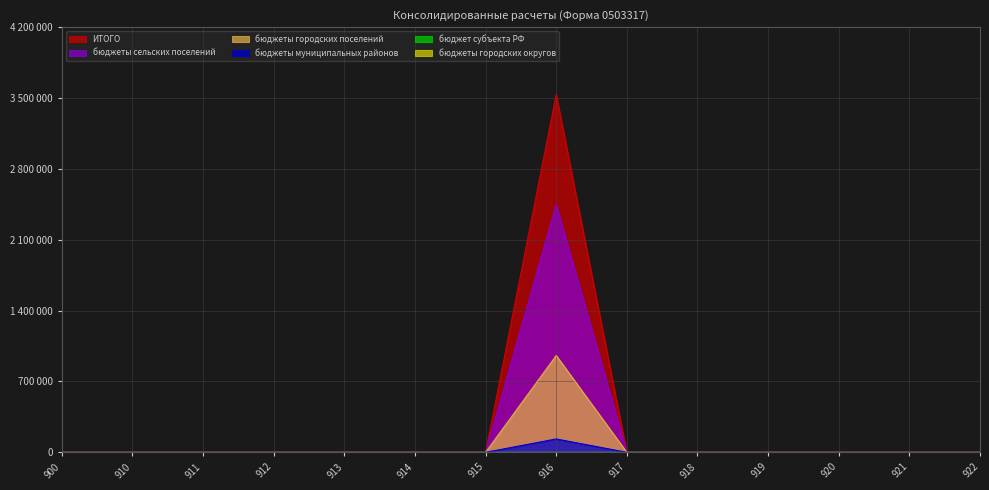

Does the chart have visible grid lines?

Yes